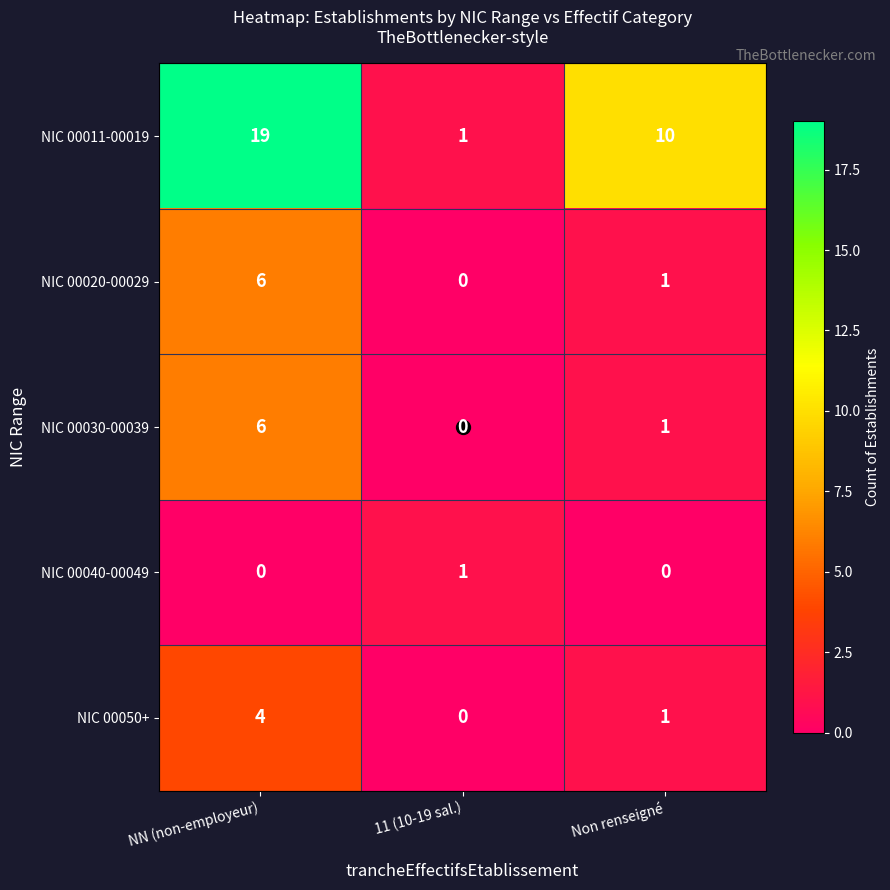

How many positive values does the NIC 00020-00029 series have?

2